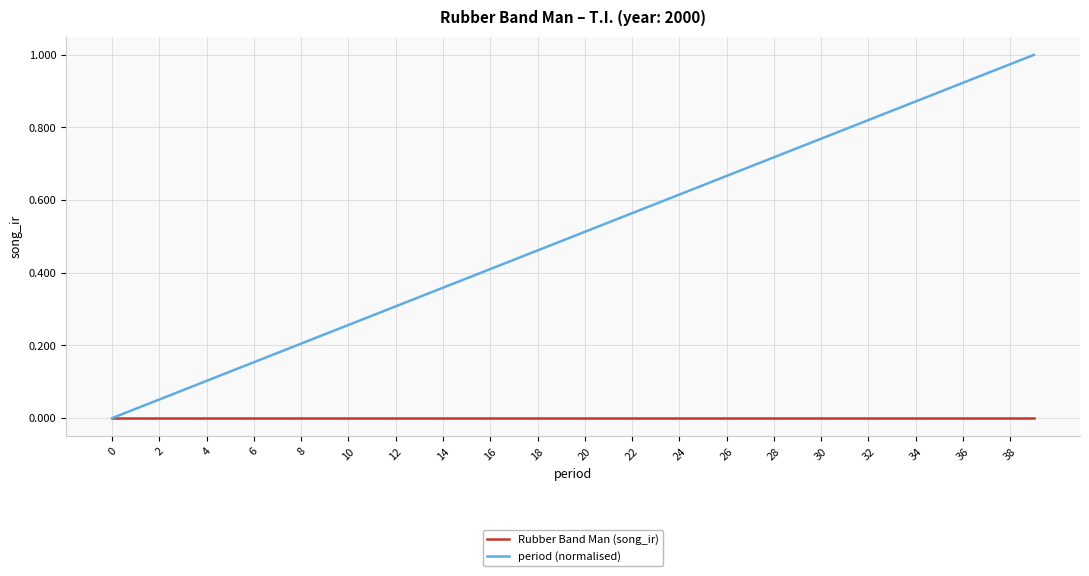

Which series has the largest total across all categories?

period (normalised)